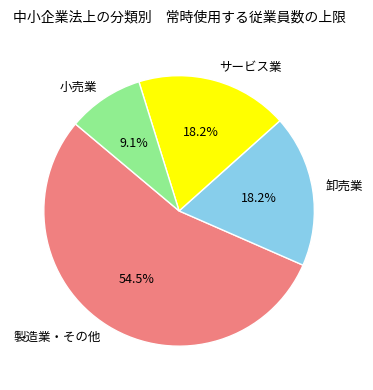

Which has a higher value, サービス業 or 製造業・その他?

製造業・その他